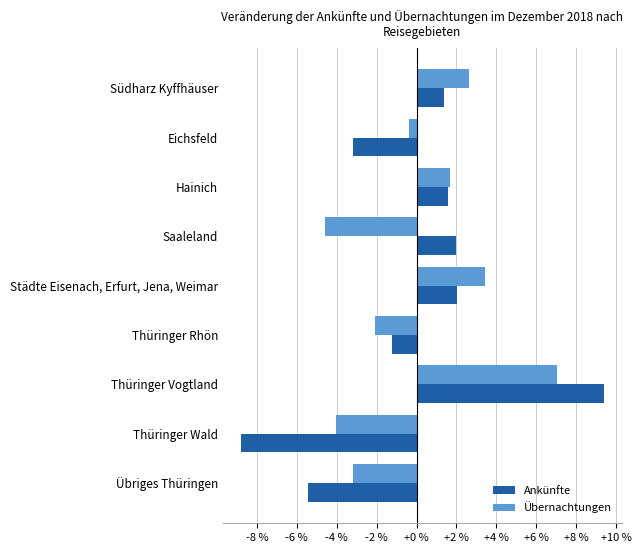

What is the spread (max minus min) of values at Saaleland?

6.6